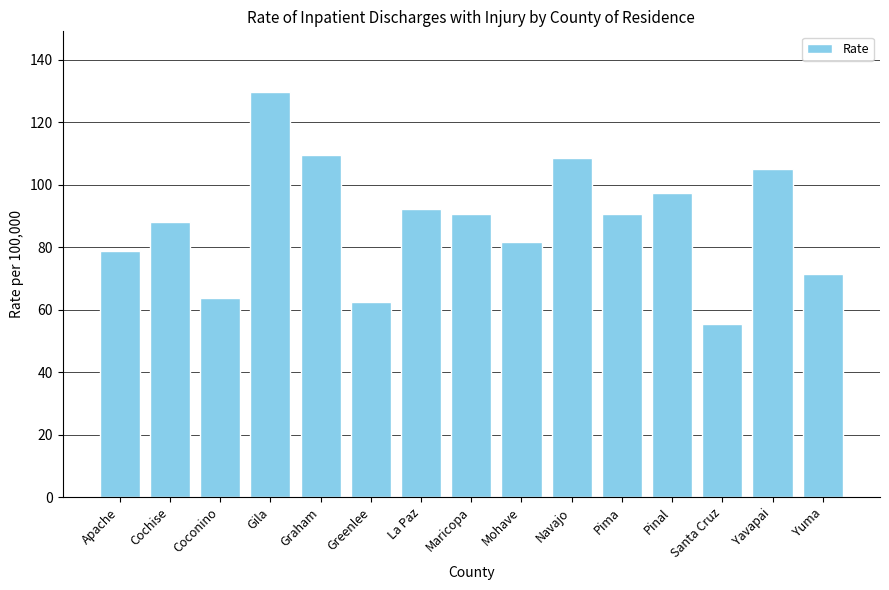

Is it true that the value at Yavapai is 68.4?

False